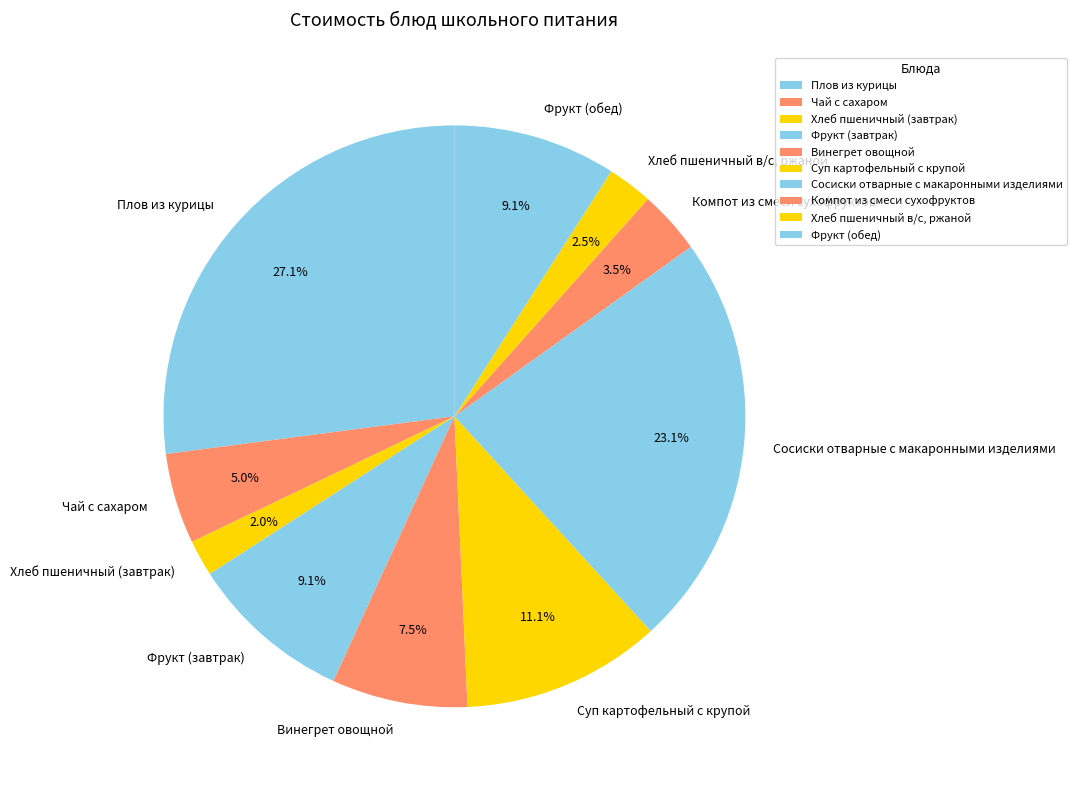

To the nearest percent, what is the difference between the largest and smallest slice percentages?

25%